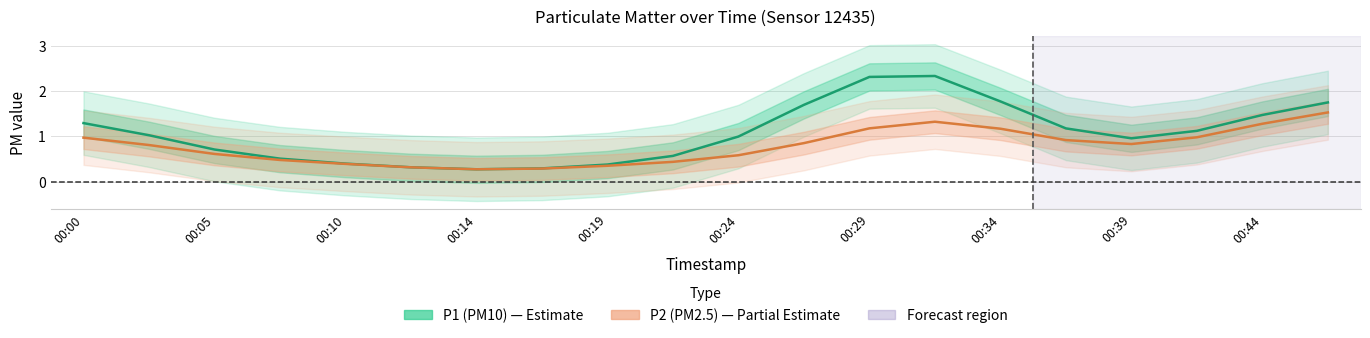

How many data points does each series have?

20